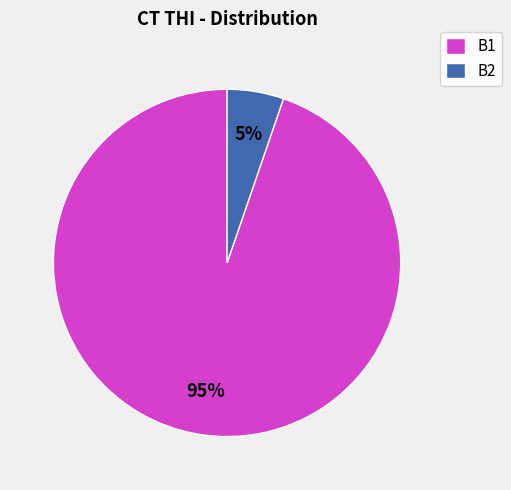

Is there any slice that represents more than half of the pie?

Yes